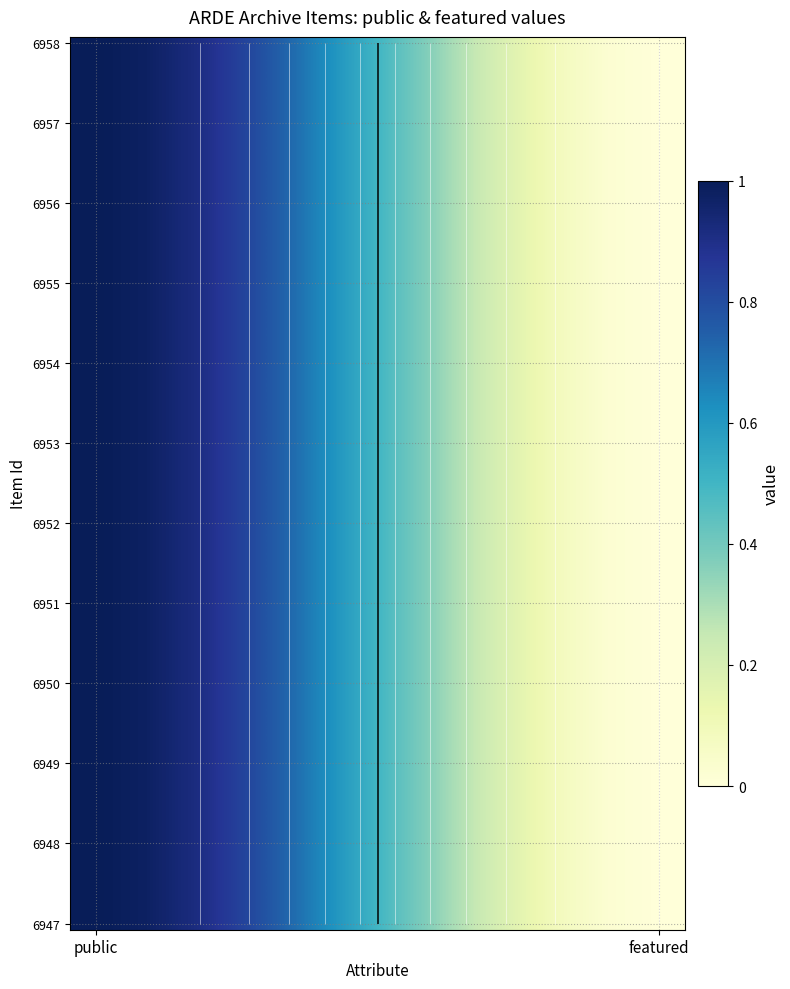

What is the sum of all 6953 values?

1